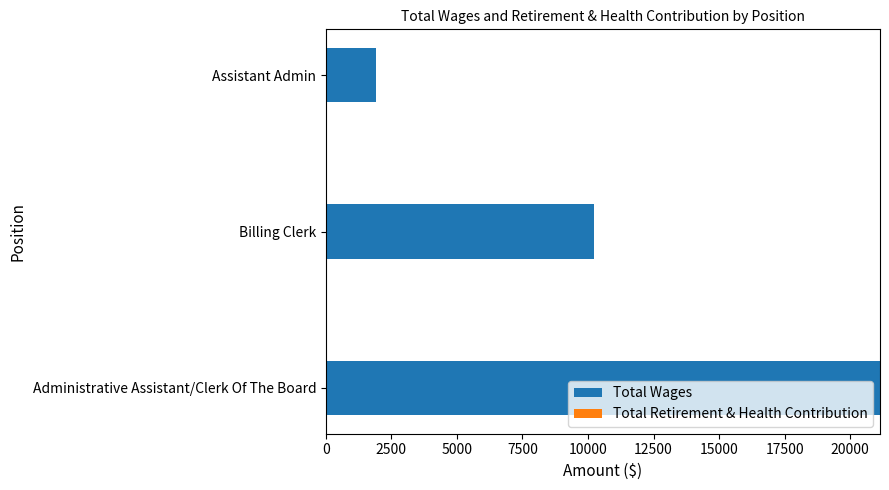

What is the difference between the second highest and minimum values?

8327